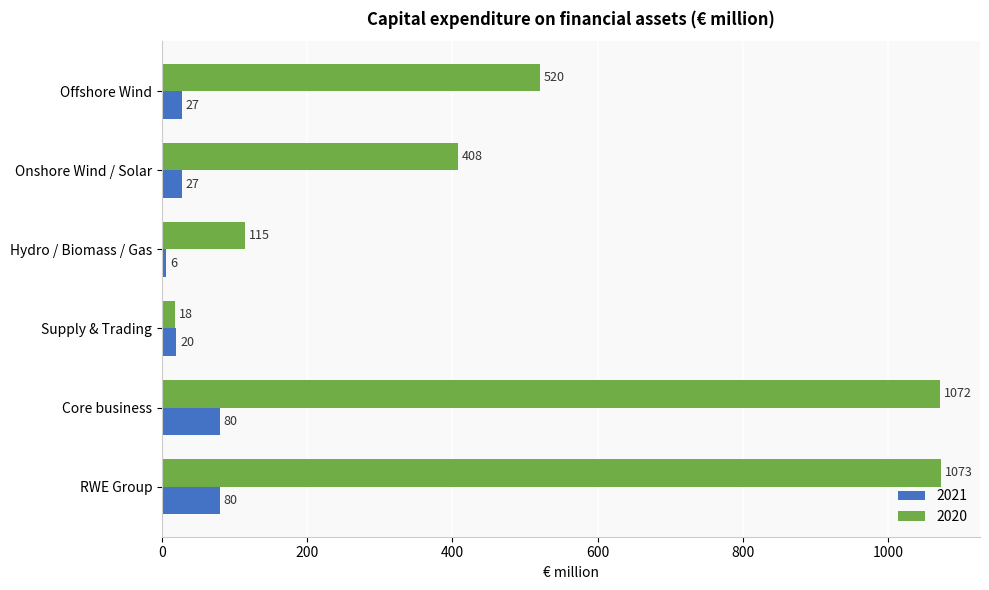

What is the sum of all 2020 values?

3206